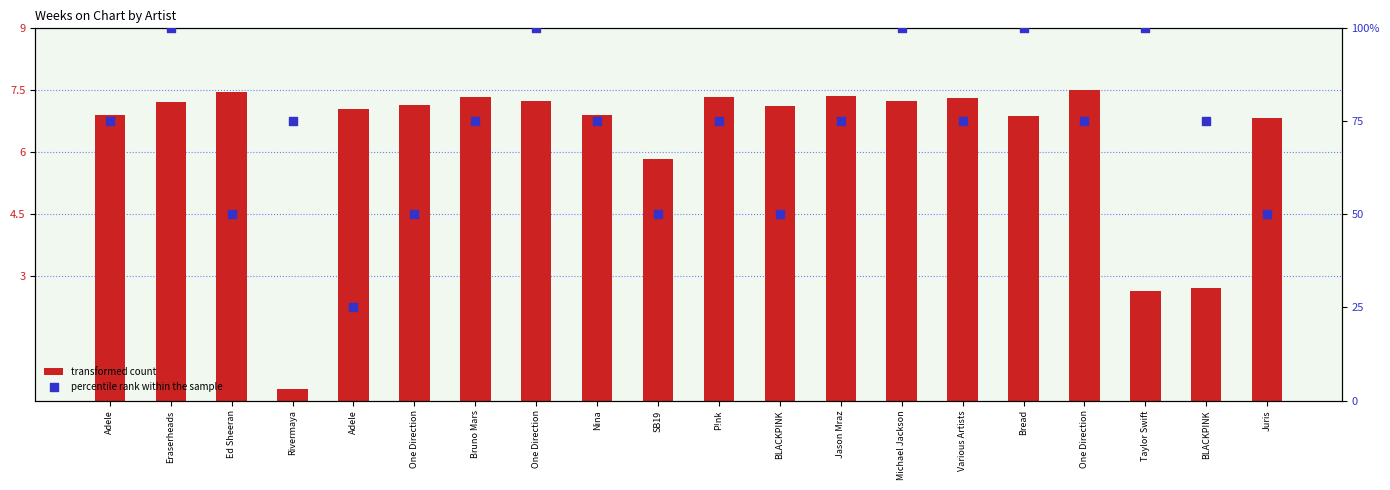

At how many categories does at least one series exceed 15?

20